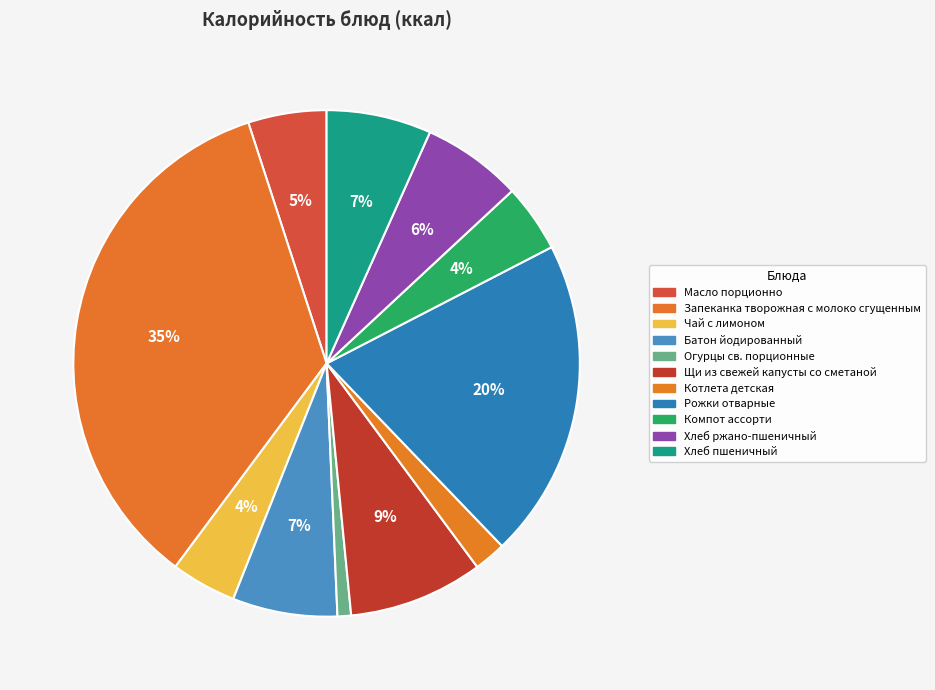

Count the number of slices in the pie.

11